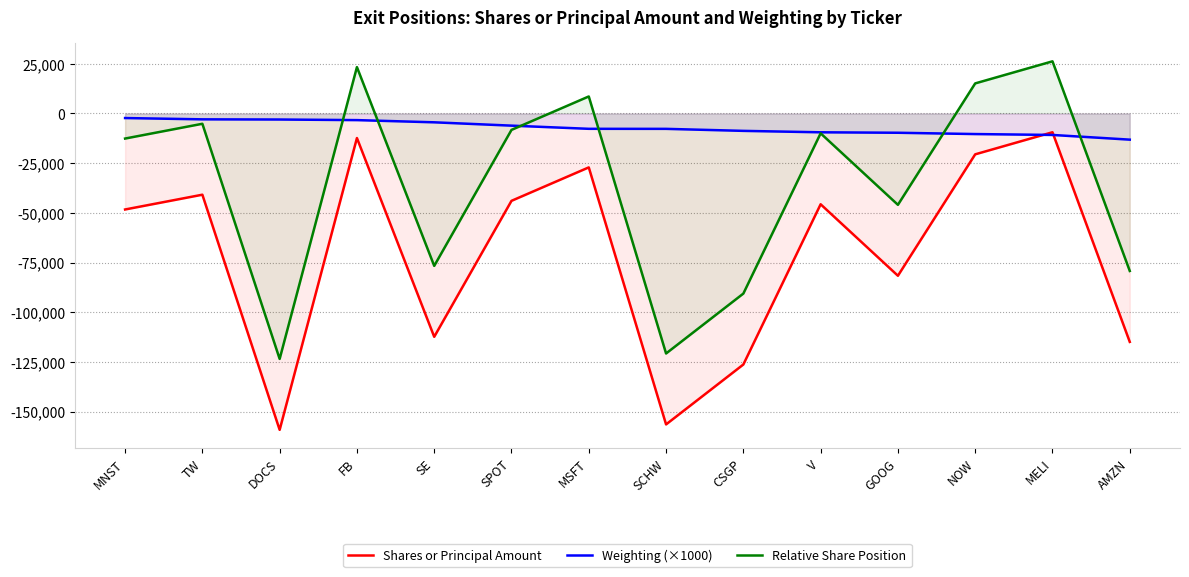

How many lines are shown in the chart?

3